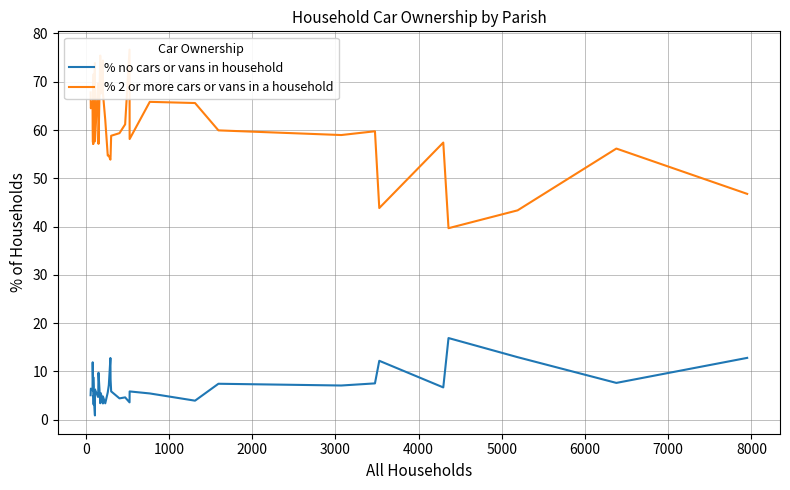

At how many categories does at least one series exceed 63?

17